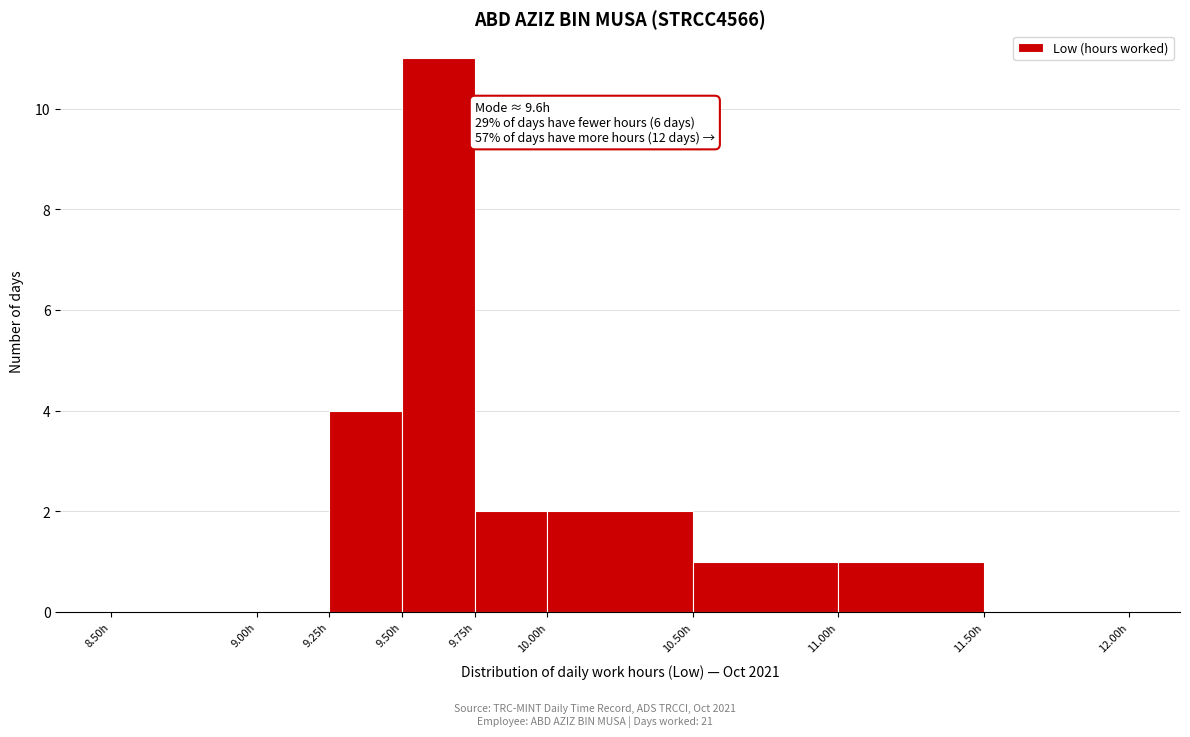

Which range on the x-axis has the tallest bar?

9.50 to 9.75